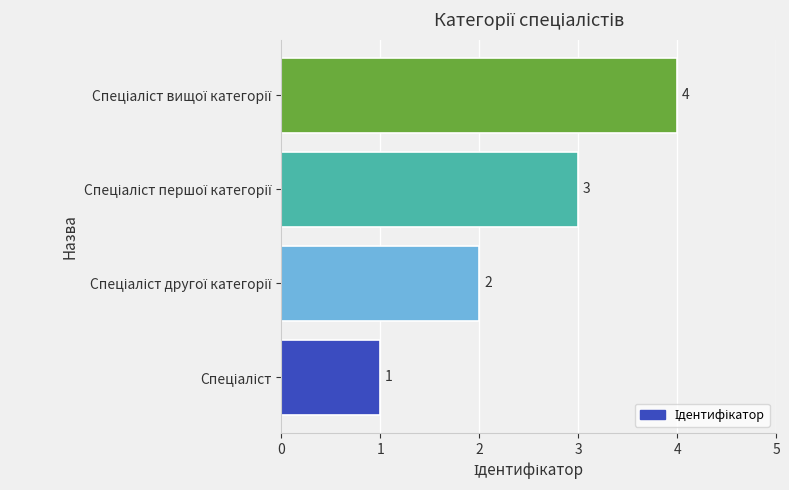

How many values are between 2 and 4?

3